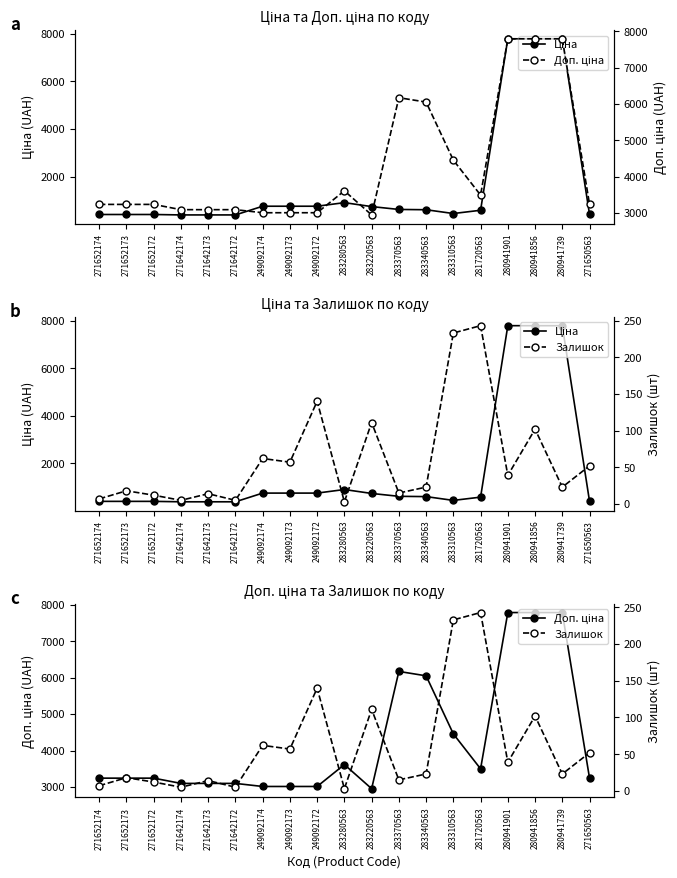

The Залишок series shows 111.0 at 283220563. True or false?

True